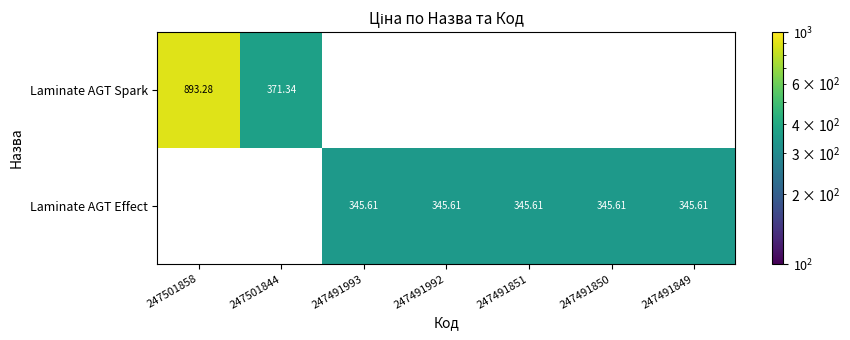

What is the lowest value of the Laminate AGT Spark series?

371.3